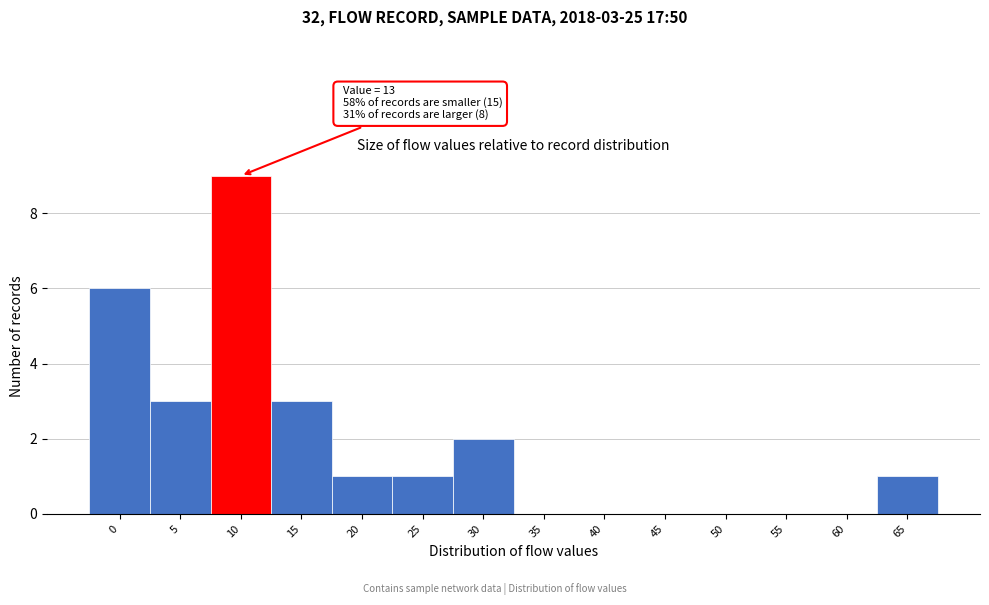

Reading left to right, list all the values displayed in this chart.

0=6	5=3	10=9	15=3	20=1	25=1	30=2	35=0	40=0	45=0	50=0	55=0	60=0	65=1